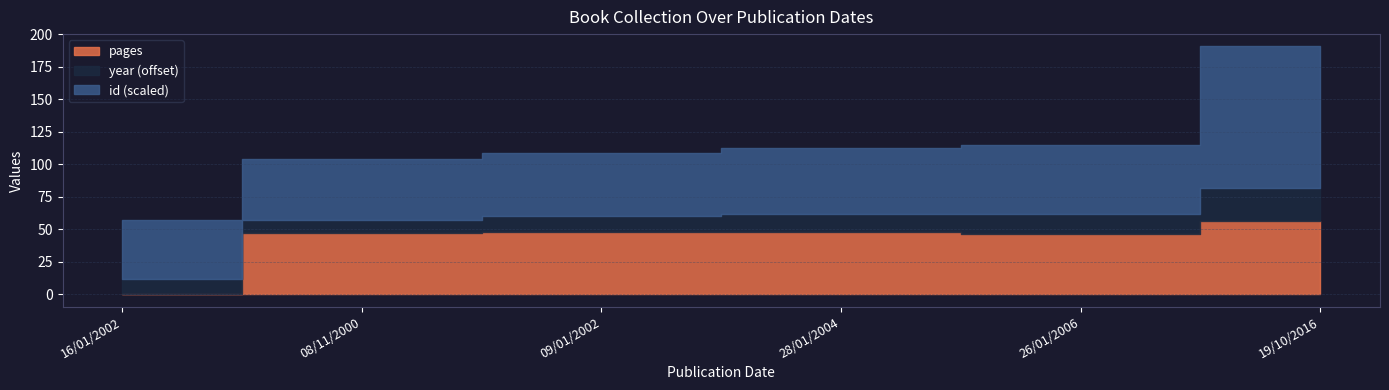

Is the value of pages at 28/01/2004 greater than the value of id at 08/11/2000?

No